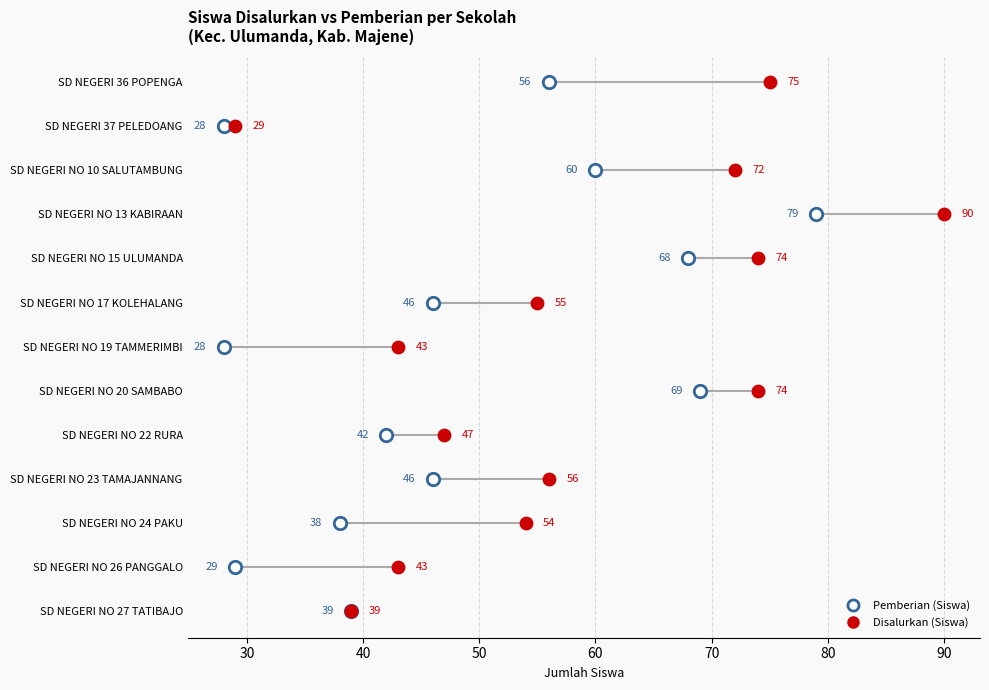

What are all the series names shown in the legend?

Pemberian (Siswa), Disalurkan (Siswa)